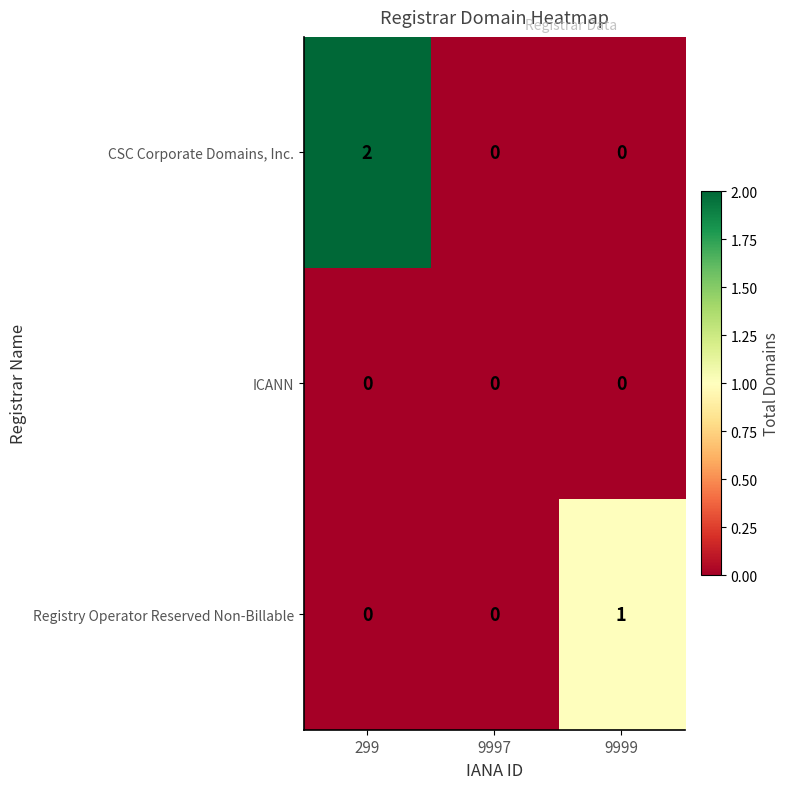

Rank the series by their maximum value, from highest to lowest.

CSC Corporate Domains, Inc., Registry Operator Reserved Non-Billable, ICANN